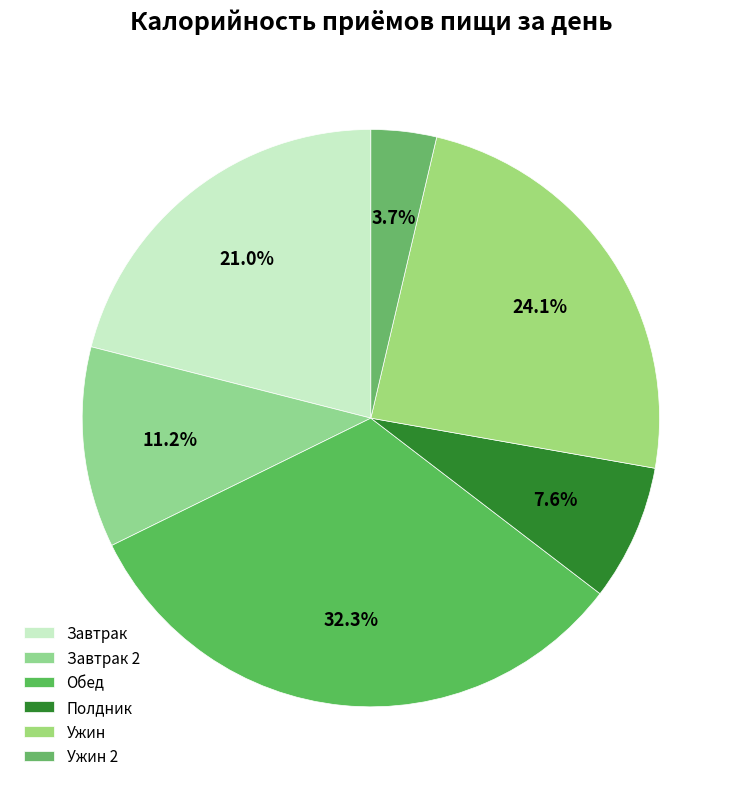

What percentage is the Обед slice, to the nearest percent?

32%